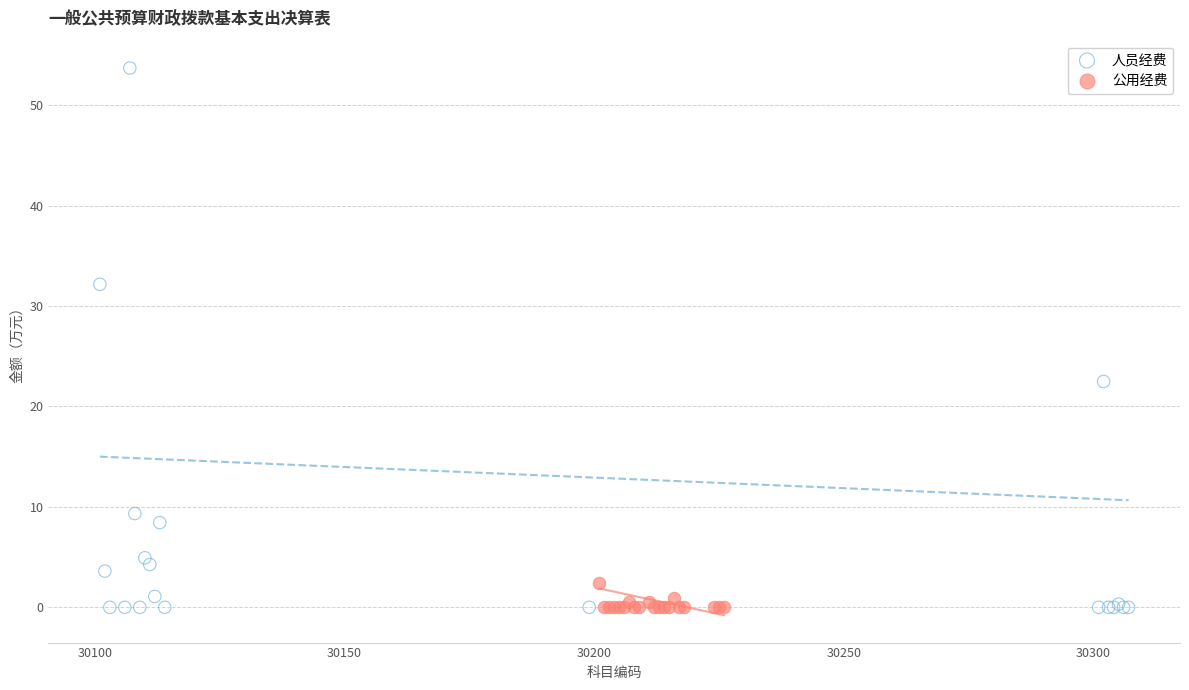

What are all the series names shown in the legend?

人员经费, 公用经费